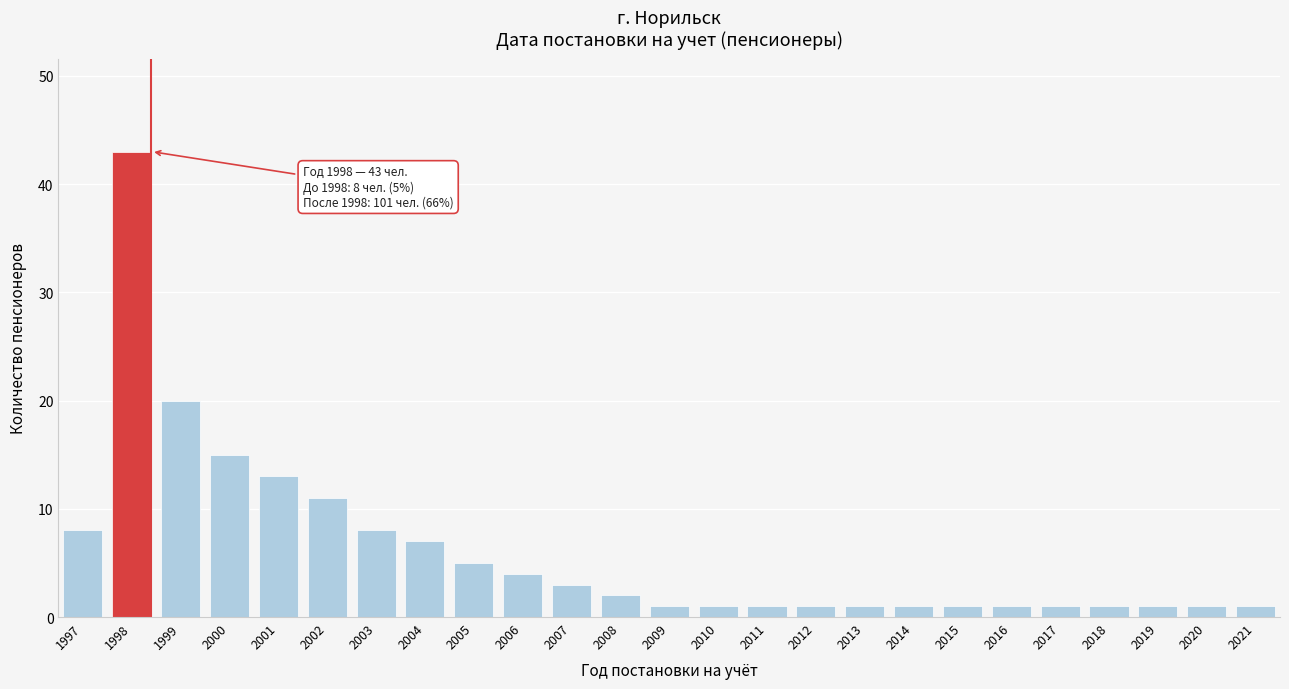

Reading left to right, transcribe all the data shown in this chart.

8	43	20	15	13	11	8	7	5	4	3	2	1	1	1	1	1	1	1	1	1	1	1	1	1